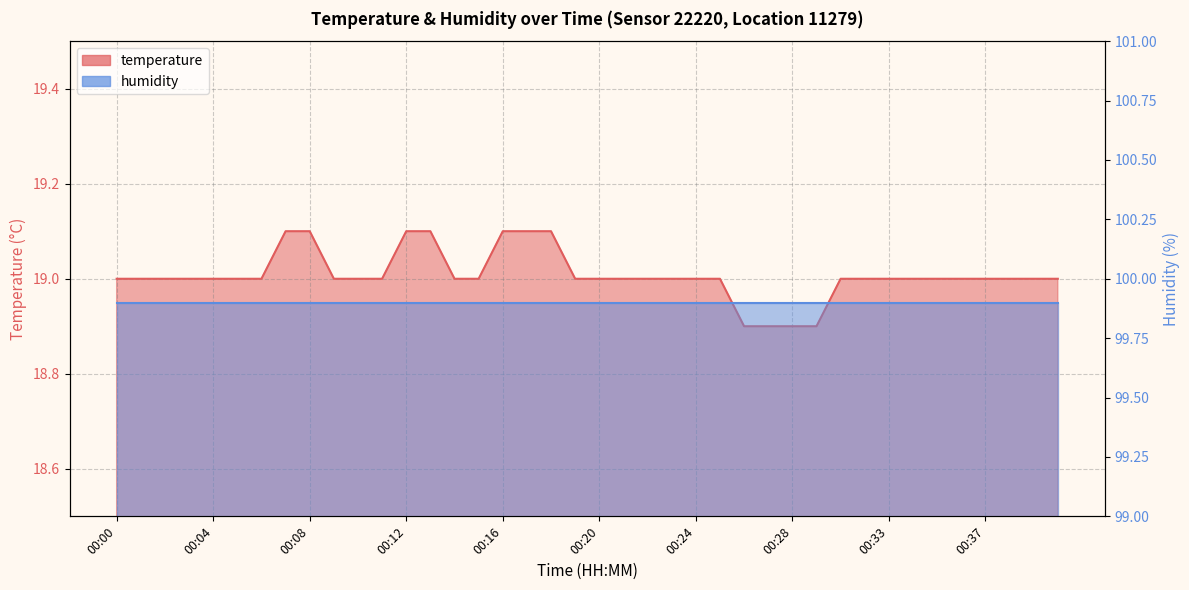

Rank the categories by value from highest to lowest.

00:07, 00:08, 00:12, 00:13, 00:16, 00:17, 00:18, 00:00, 00:01, 00:02, 00:03, 00:04, 00:05, 00:06, 00:09, 00:10, 00:11, 00:14, 00:15, 00:19, 00:20, 00:21, 00:22, 00:23, 00:24, 00:25, 00:31, 00:32, 00:33, 00:34, 00:35, 00:36, 00:37, 00:38, 00:39, 00:40, 00:26, 00:27, 00:28, 00:30